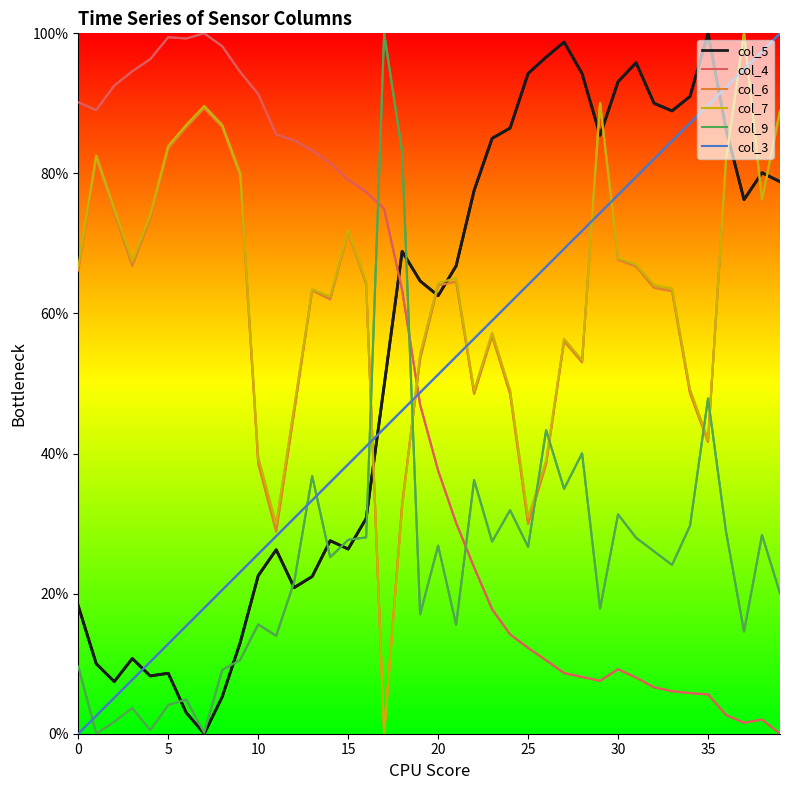

Does the chart have visible grid lines?

No